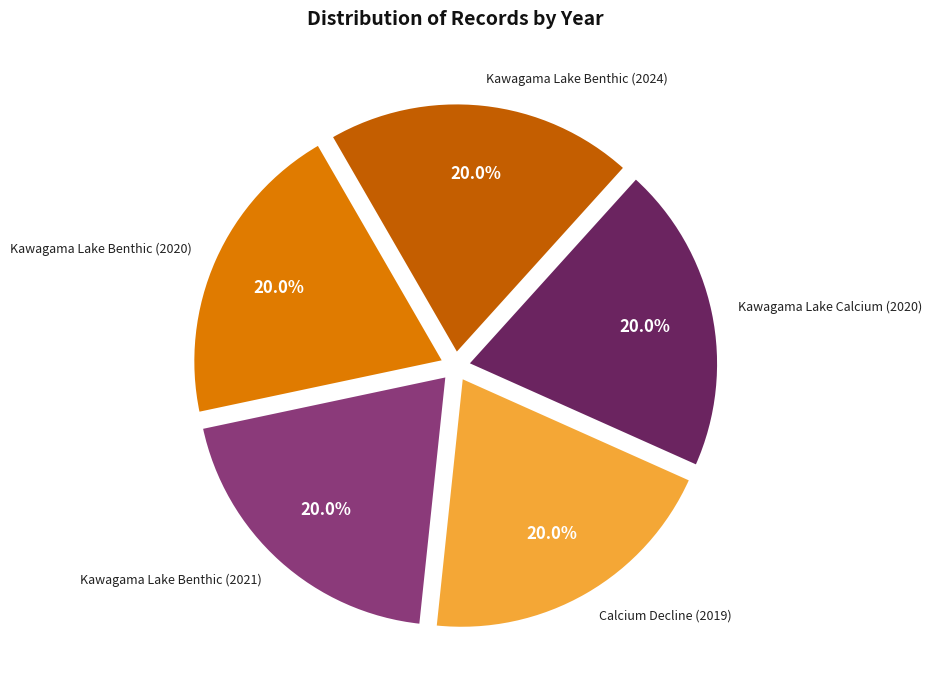

How many segments does this pie chart have?

5